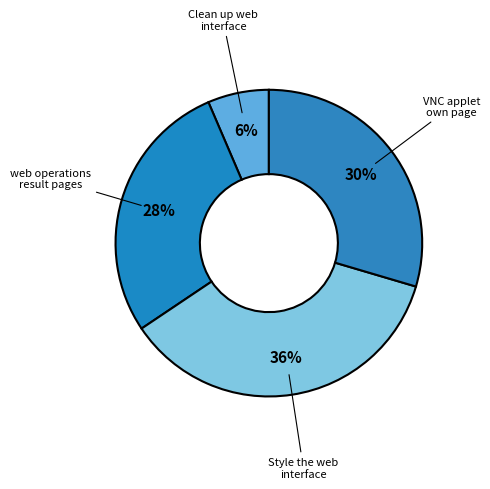

How many segments does this pie chart have?

4